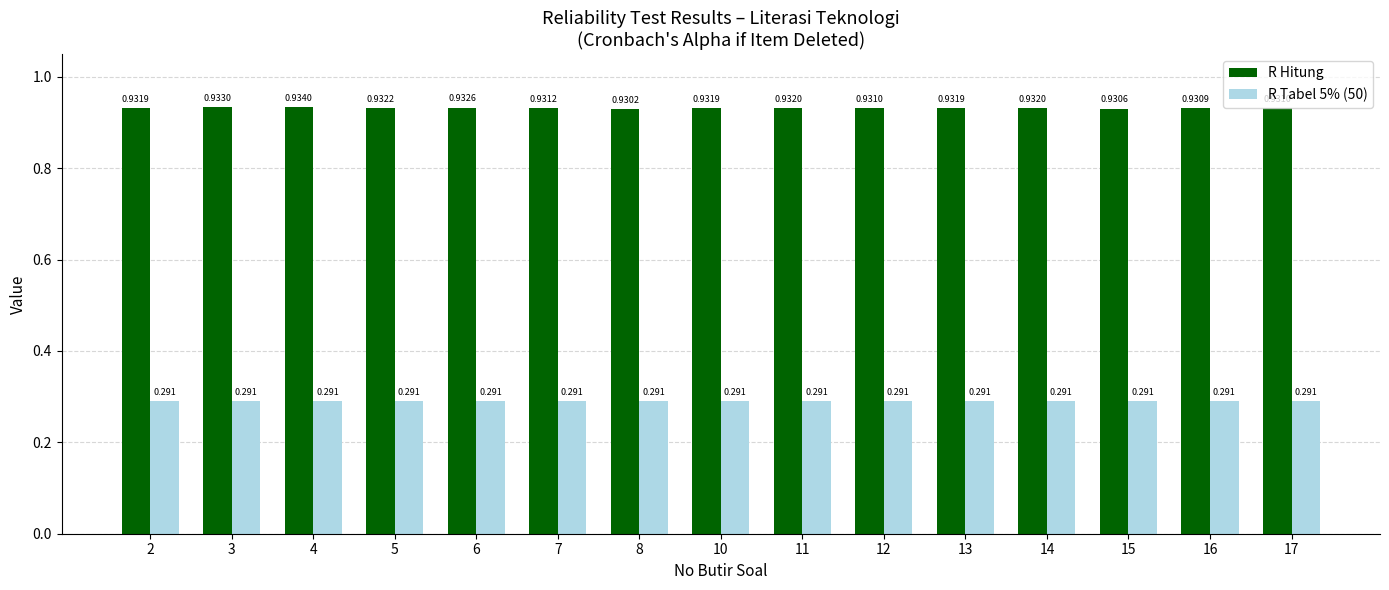

Which series has the widest spread of values?

R Hitung